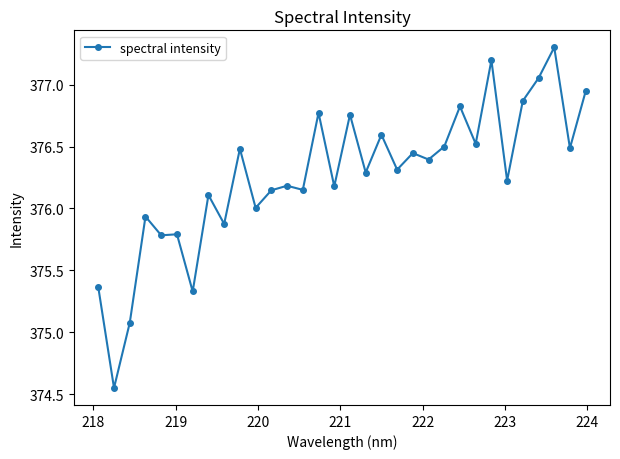

What is the average value?

376.3